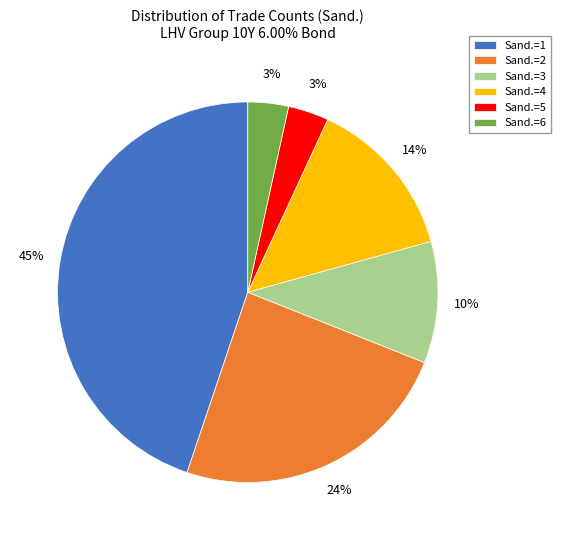

The Sand.=6 slice represents 3% of the pie. True or false?

True